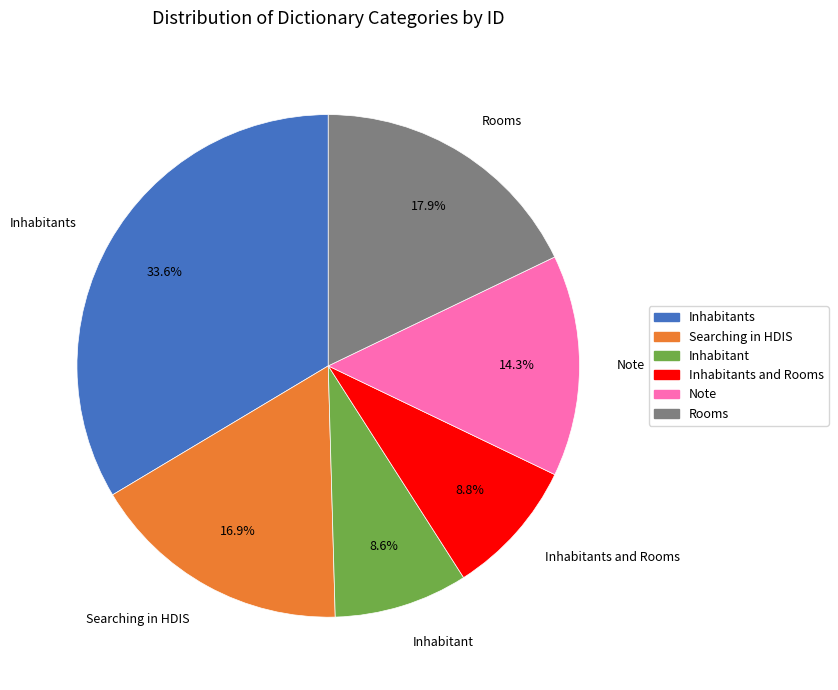

How many segments does this pie chart have?

6